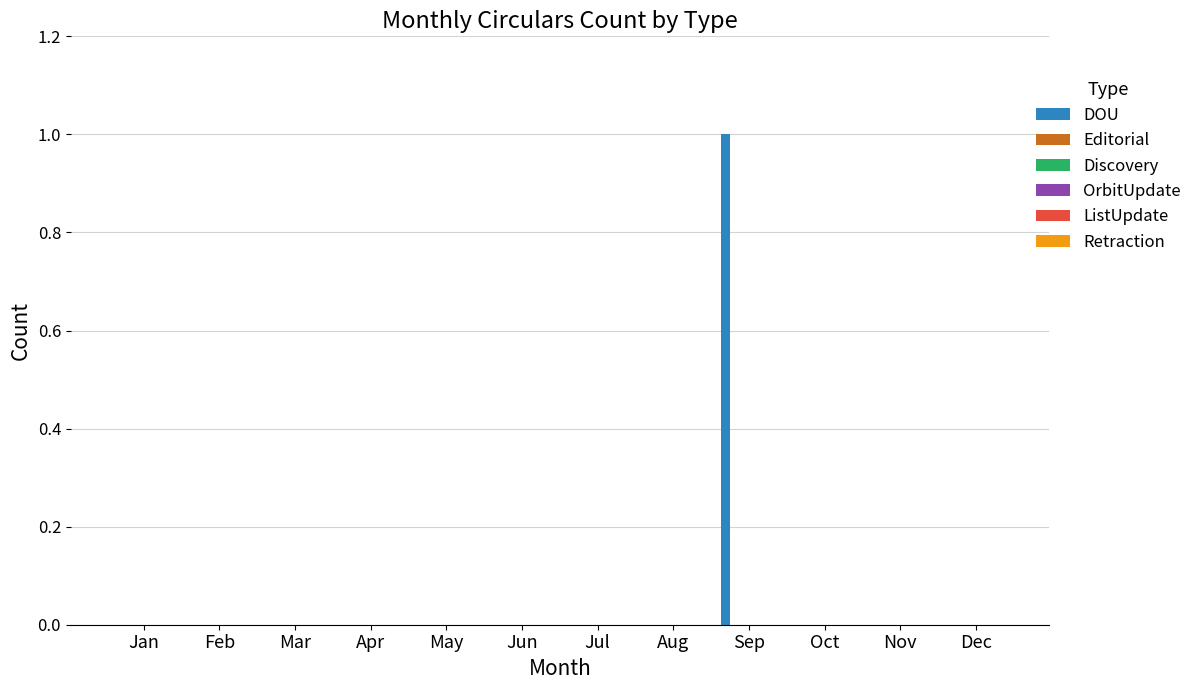

How many series are shown in this chart?

1